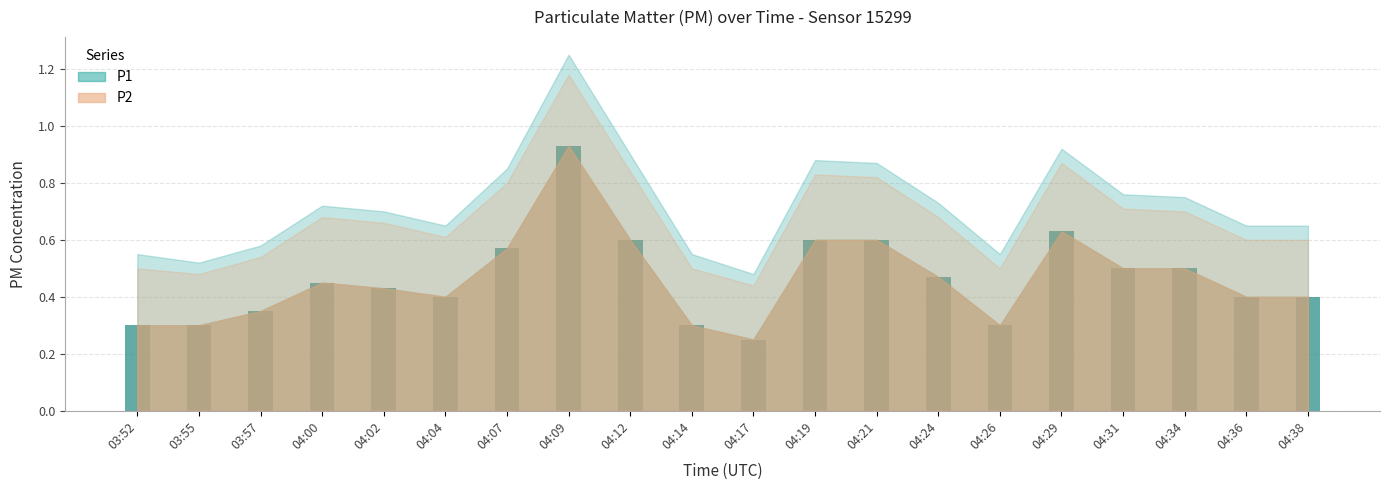

True or false: the data shows 0.3 at 04:31.

False